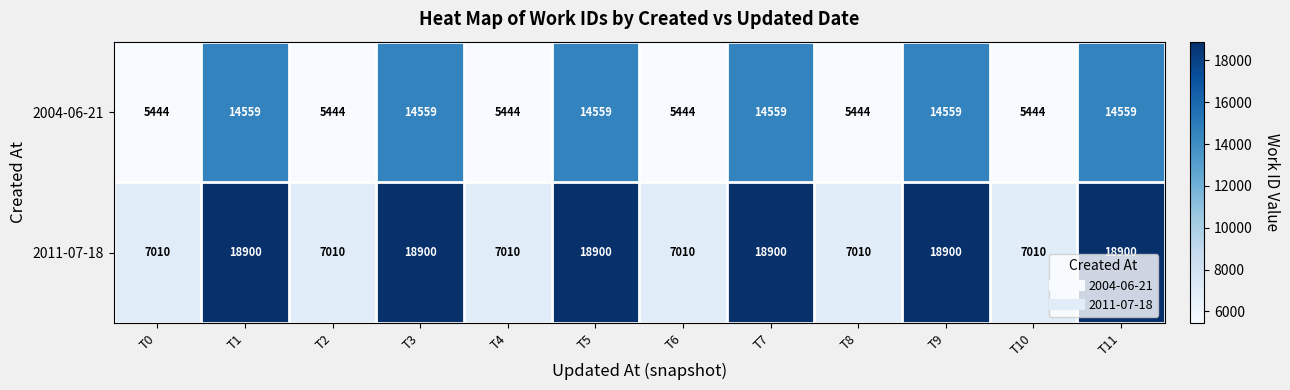

What is the sum of all 2004-06-21 values?

120018